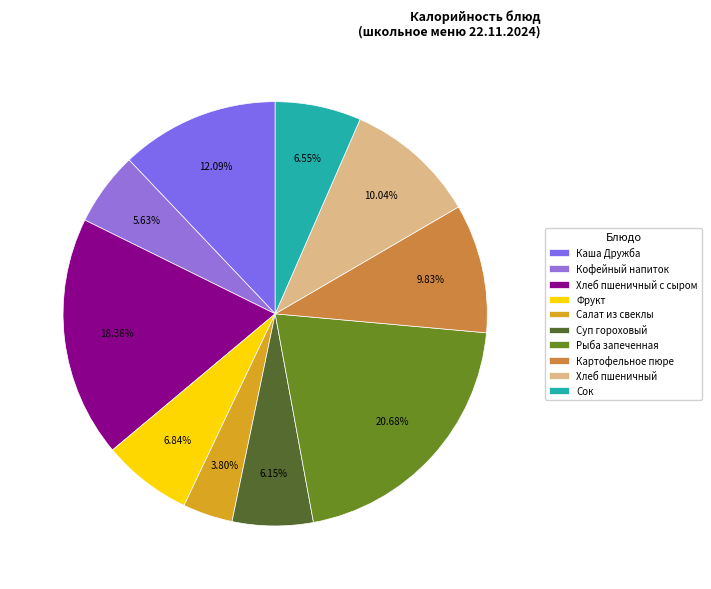

Combined, do Салат из свеклы and Хлеб пшеничный account for over 50%?

No